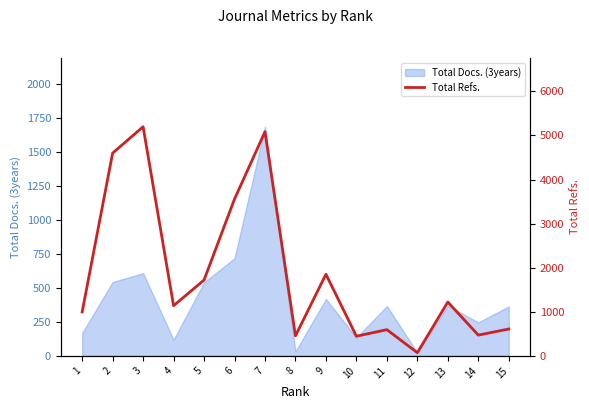

Reading left to right, transcribe all the data shown in this chart.

996	4599	5197	1138	1720	3557	5084	454	1851	446	594	72	1221	471	609